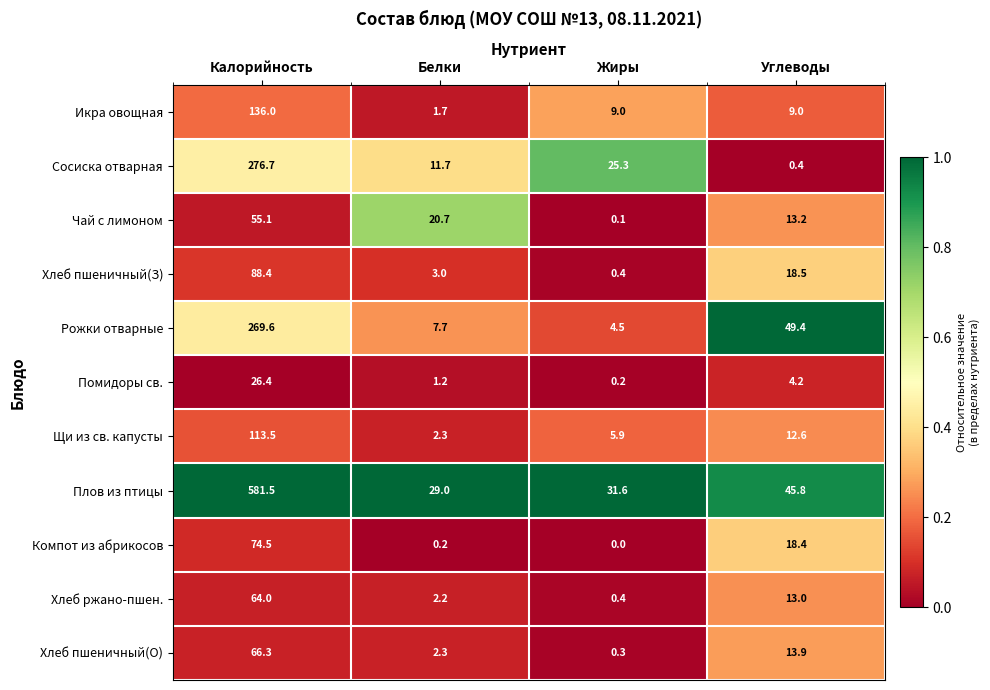

How many categories are shown in the chart?

4